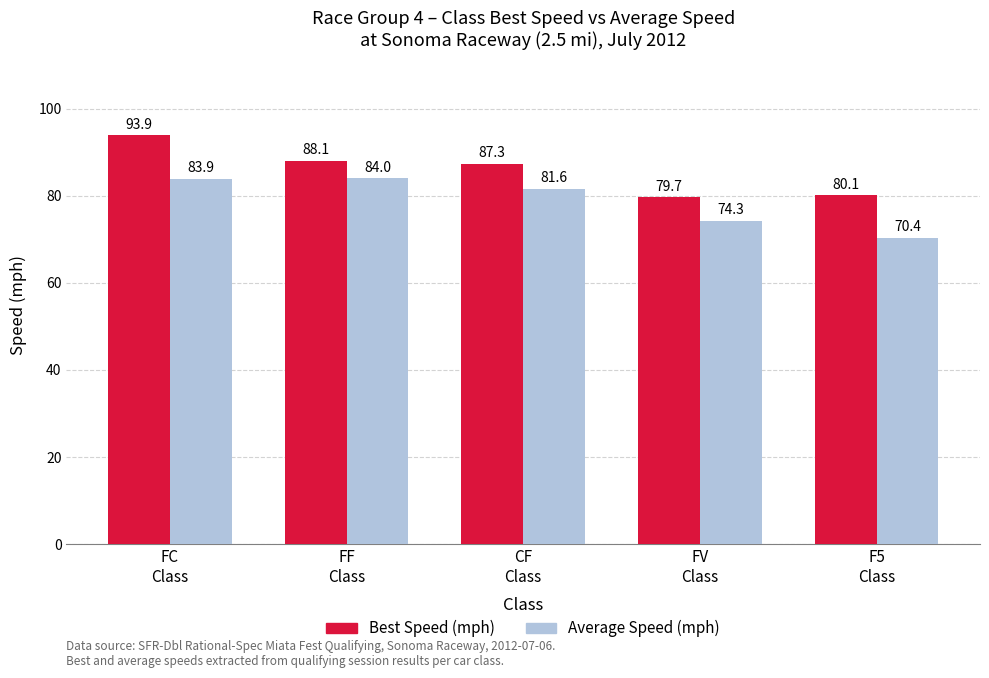

What is the value of the Best Speed (mph) bar at the 4th from the left?

79.7